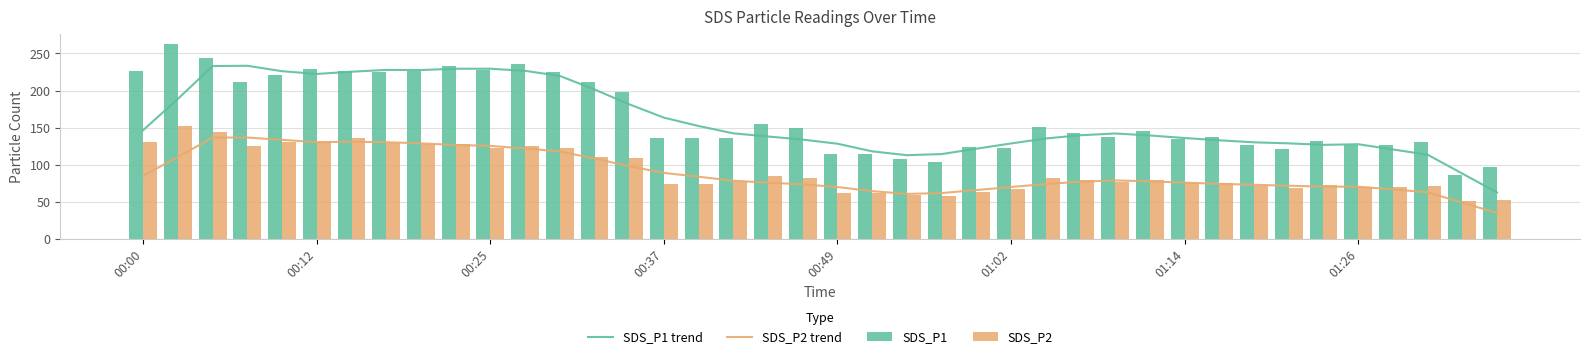

Which has a higher value, 36 or 12?

12